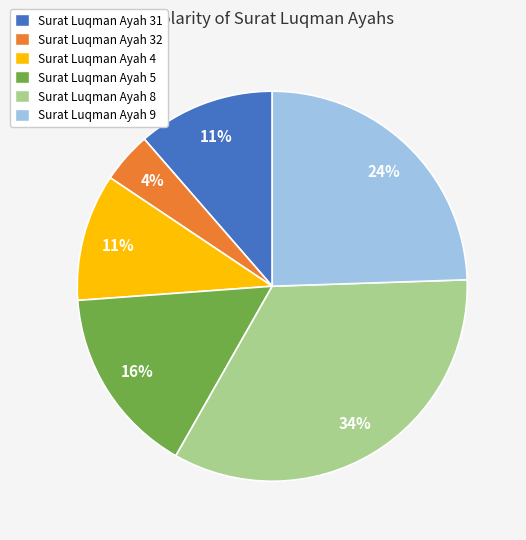

To the nearest percent, what is the difference between the largest and smallest slice percentages?

30%